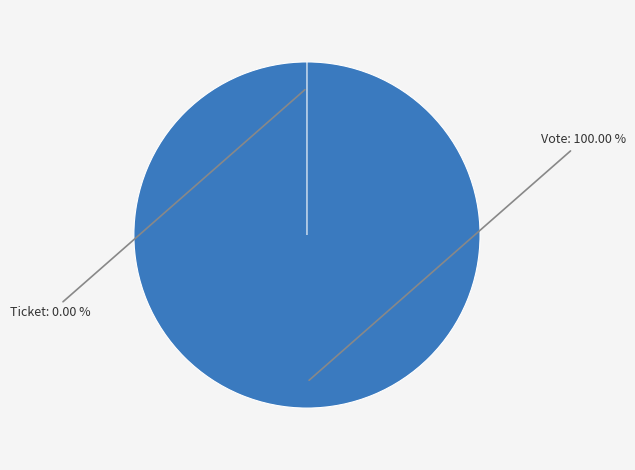

Which has a higher value, Ticket or Vote?

Vote